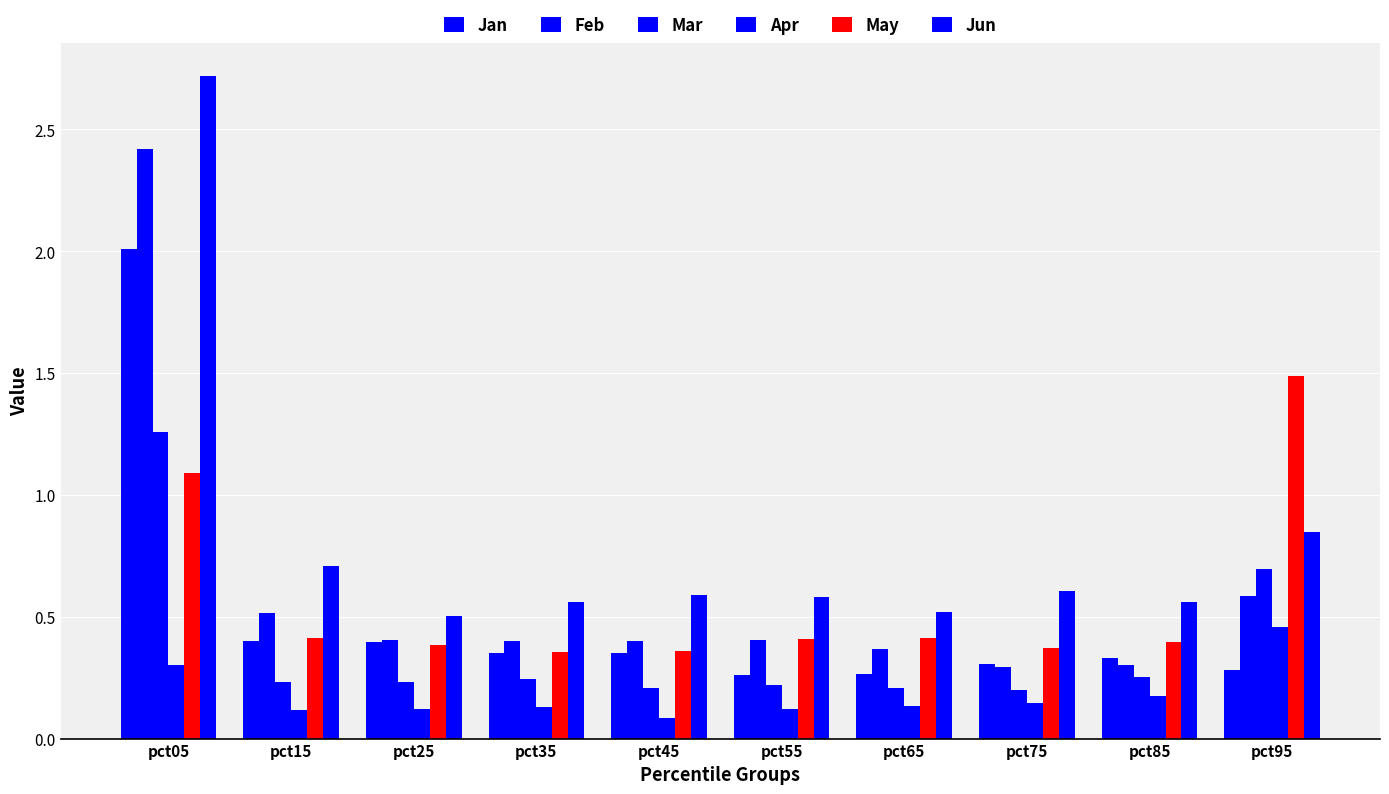

What value does the Mar series have at pct45?

0.2